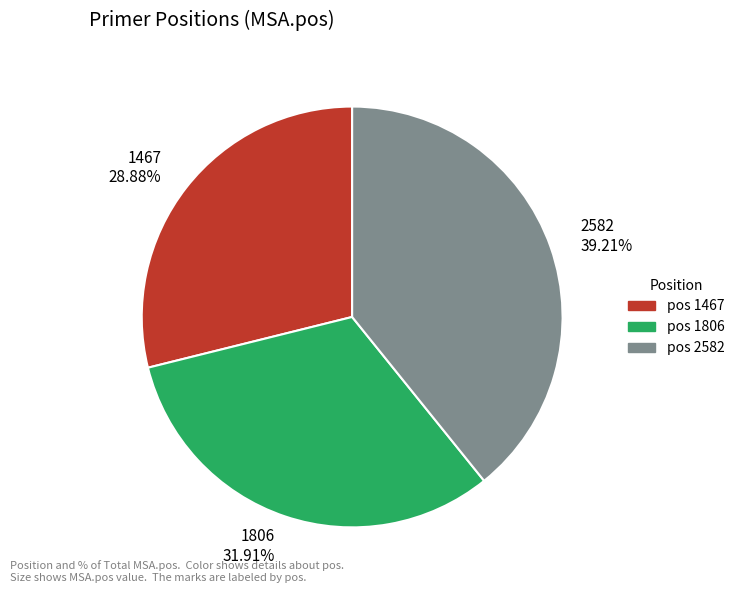

What is the smallest slice in the pie chart?

1467